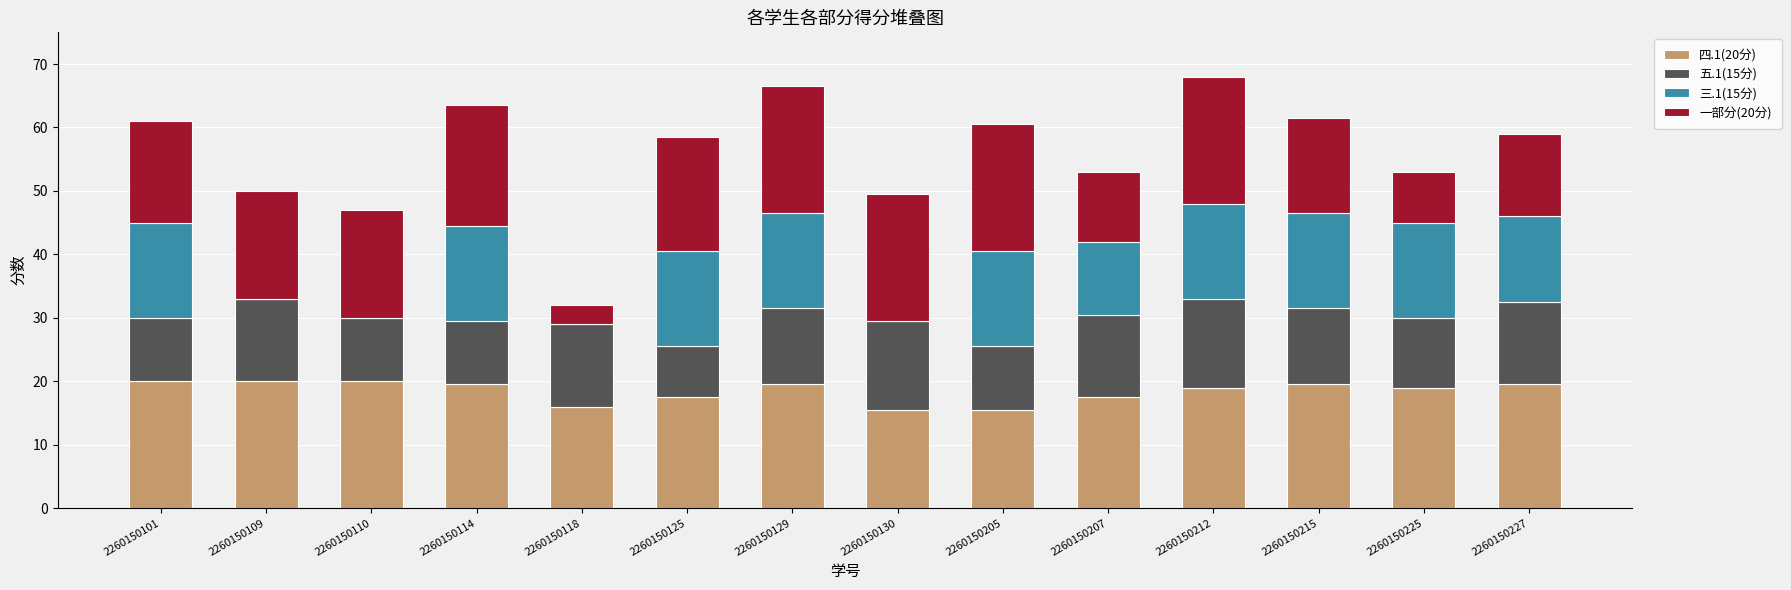

What are all the series names shown in the legend?

四.1(20分), 五.1(15分), 三.1(15分), 一部分(20分)